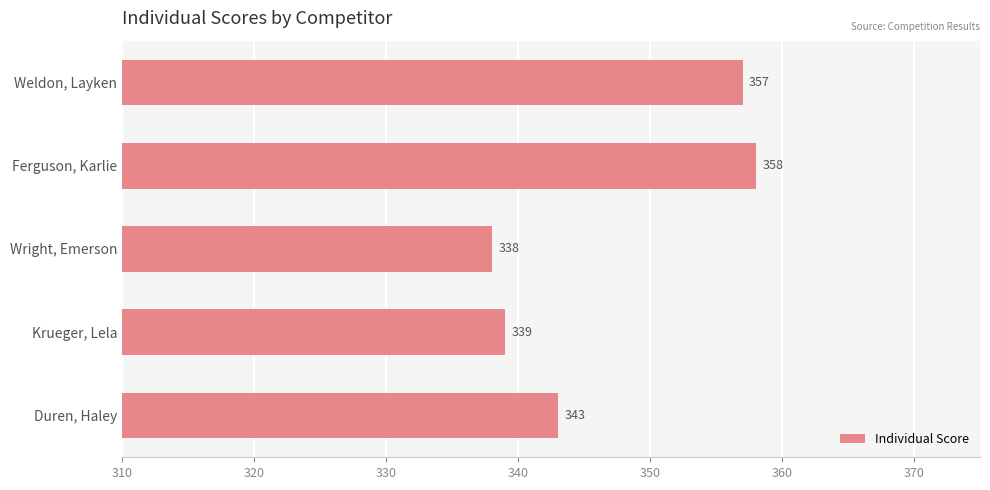

What is the sum of all values?

1735